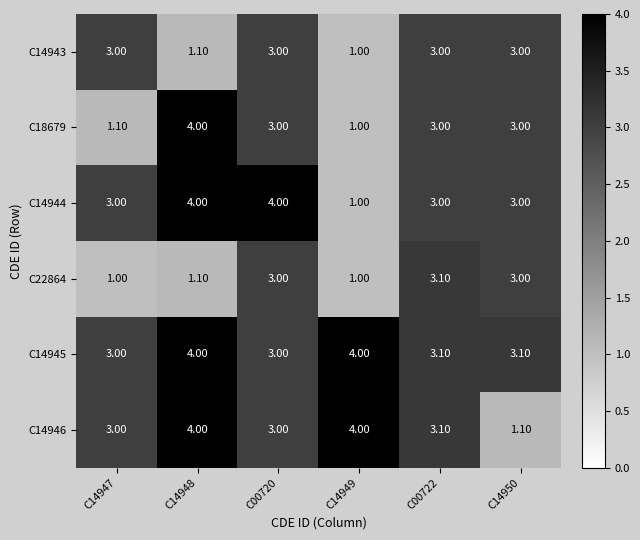

What is the total value across all series at C14950?

16.2